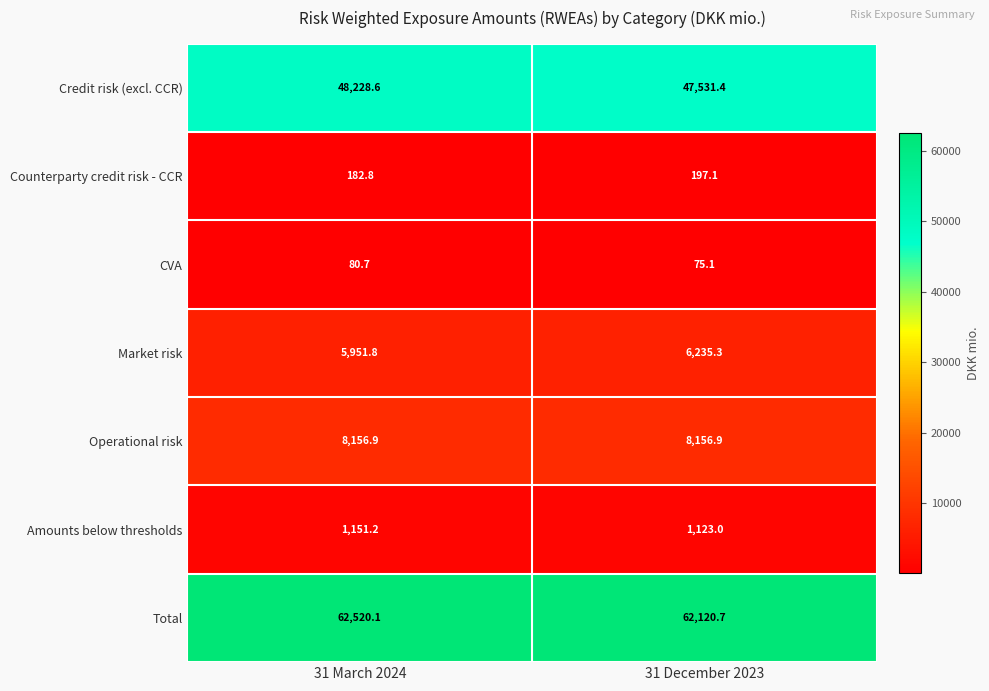

List the series in order of their peak value, lowest first.

CVA, Counterparty credit risk - CCR, Amounts below thresholds, Market risk, Operational risk, Credit risk (excl. CCR), Total